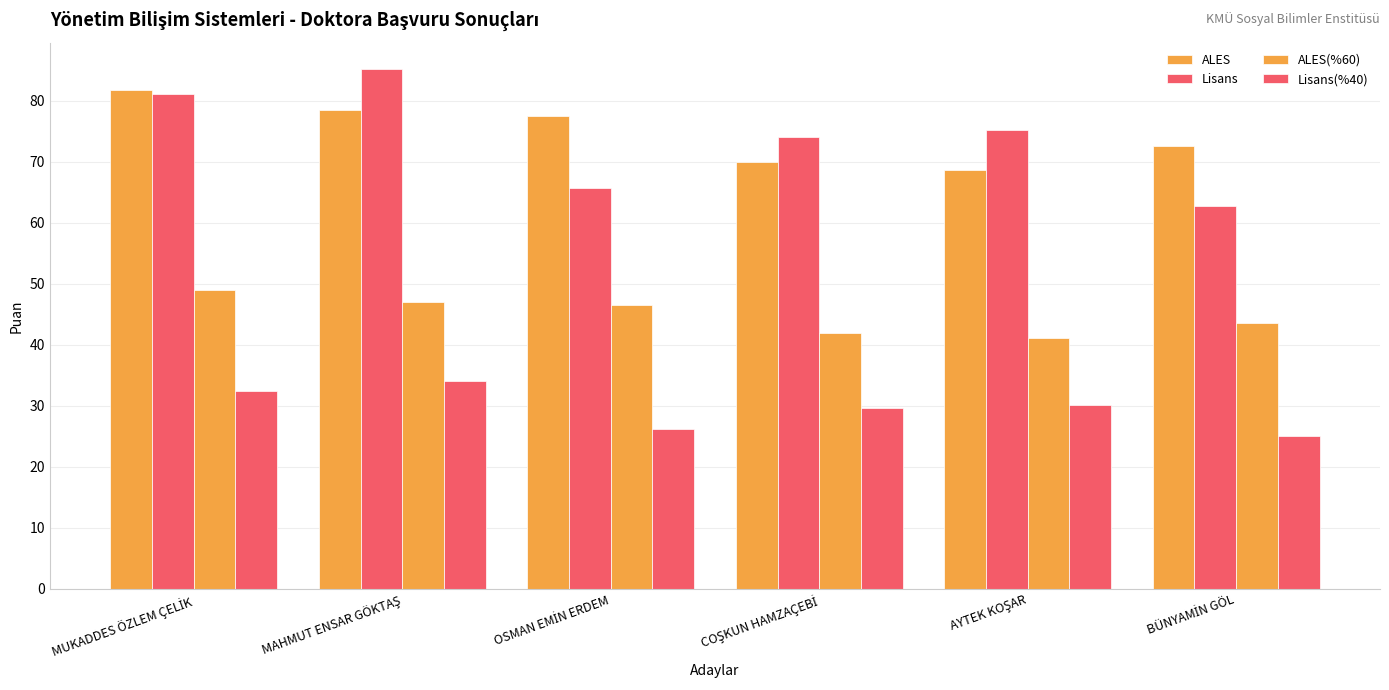

What is the smallest value displayed?

25.1